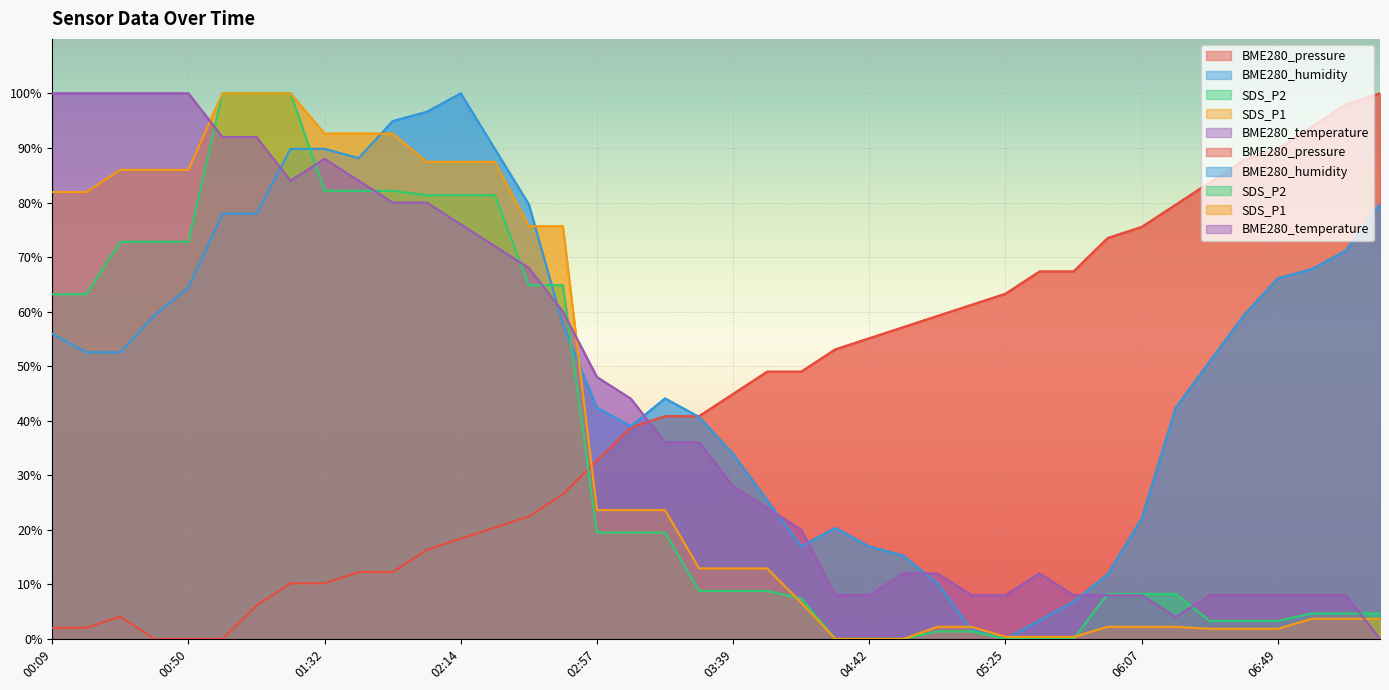

What is the sum of the BME280_temperature values at 01:11 and 05:25?

100.0